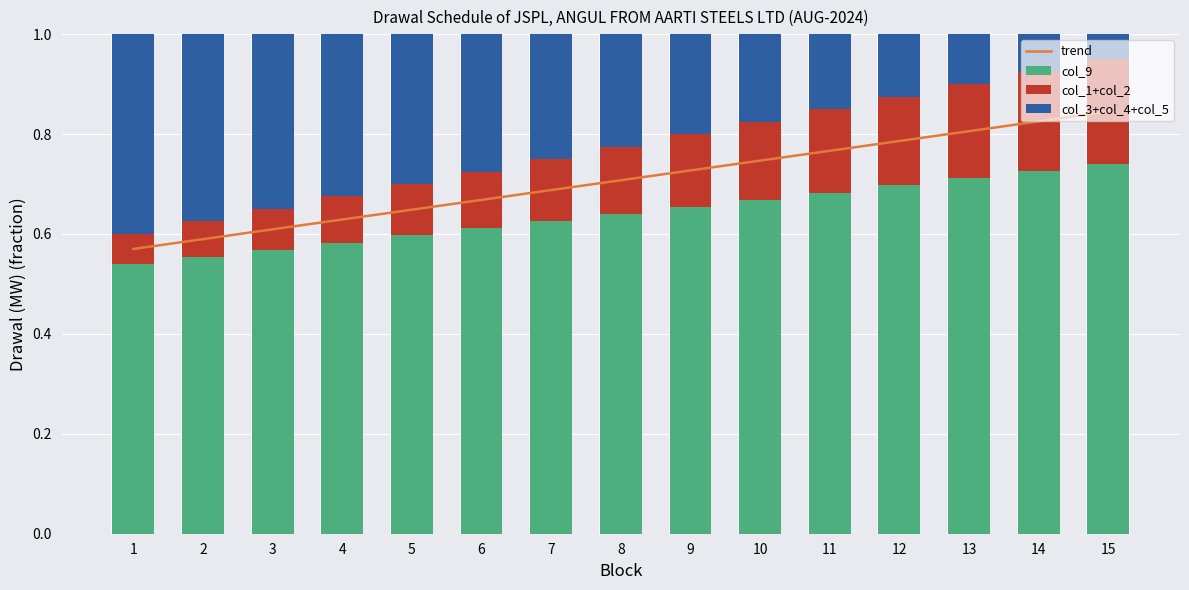

What is the value of the trend bar at the 5th from the left?

0.6